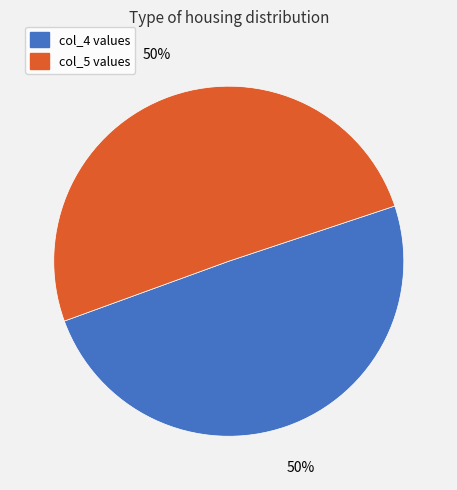

Approximately how many times larger is the value at col_5 values compared to col_4 values?

1.0